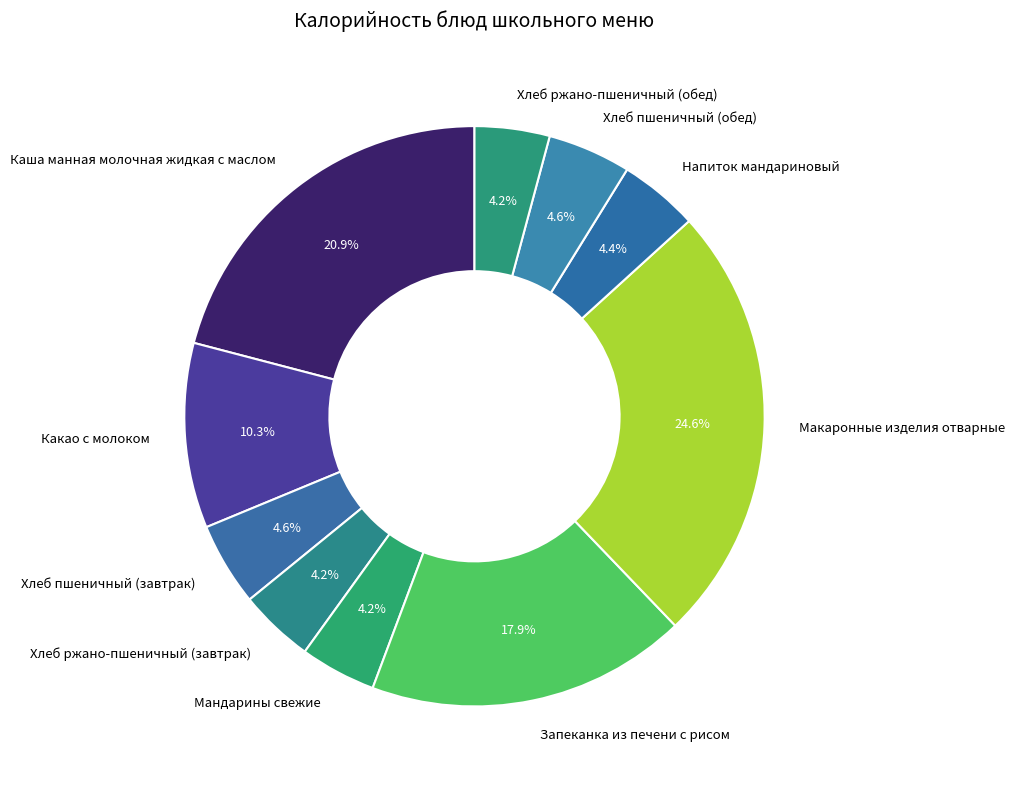

Combined, what portion of the pie is Хлеб ржано-пшеничный (обед) and Мандарины свежие?

8.4%